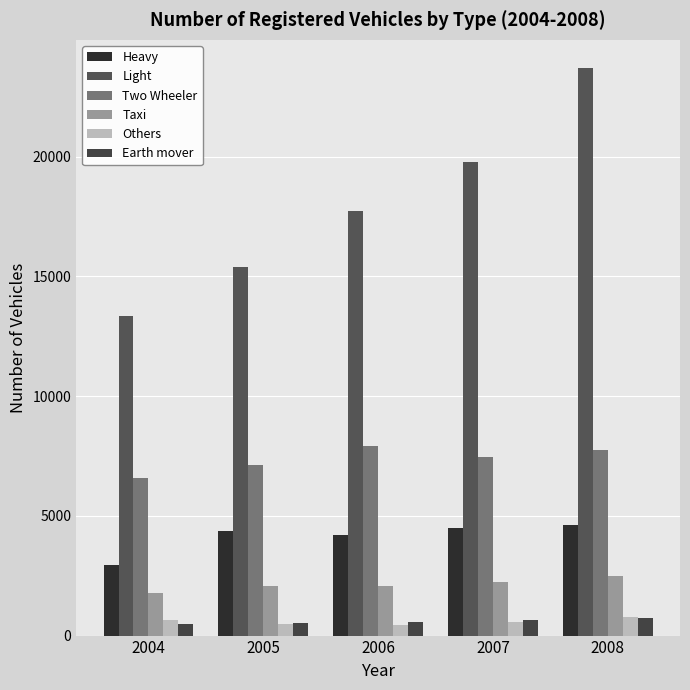

What is the difference between the second highest and minimum values in the Two Wheeler series?

1148